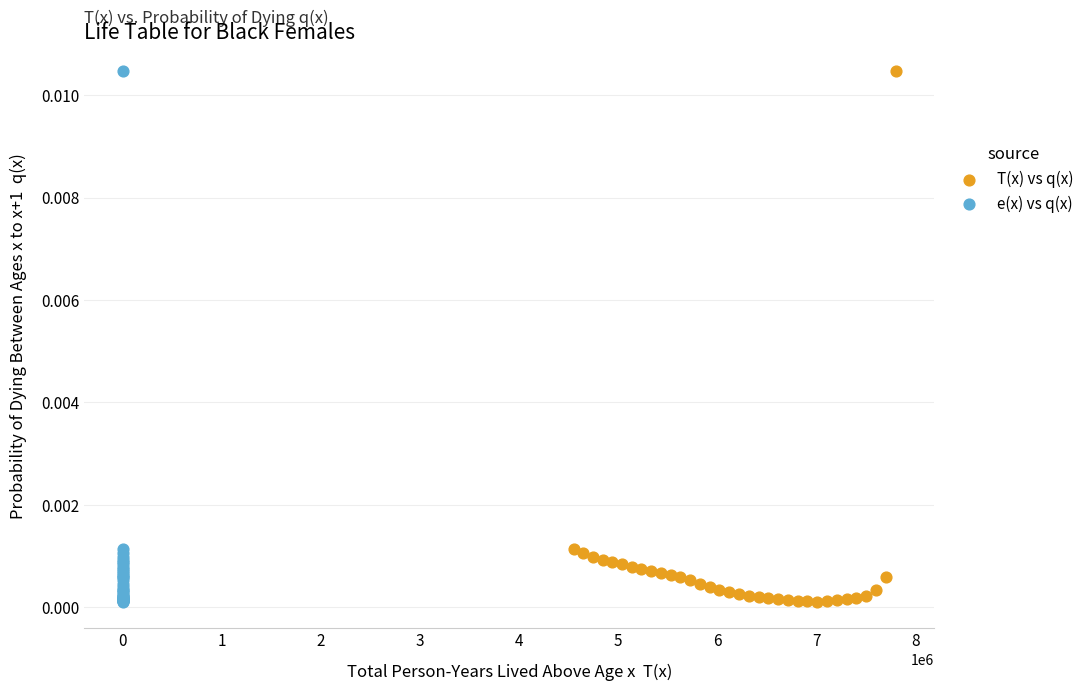

What are all the series names shown in the legend?

T(x) vs q(x), e(x) vs q(x)